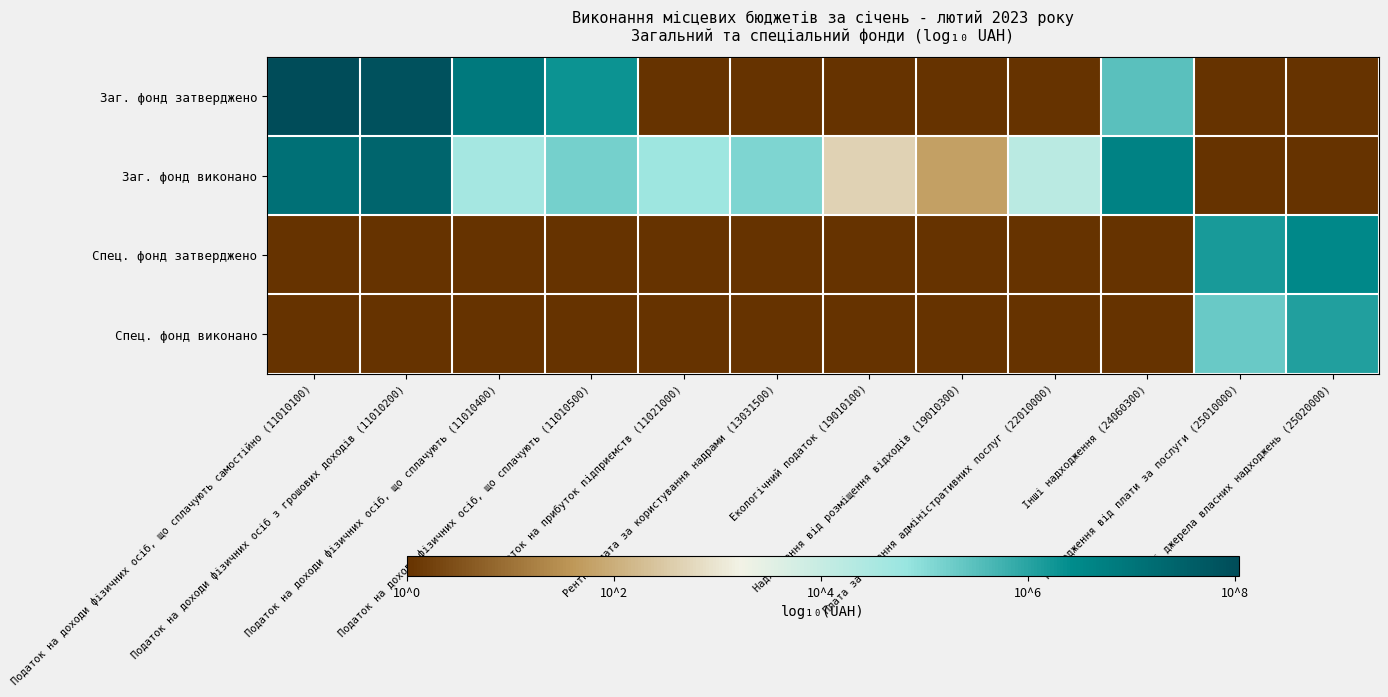

At how many categories does at least one series exceed 2?

11